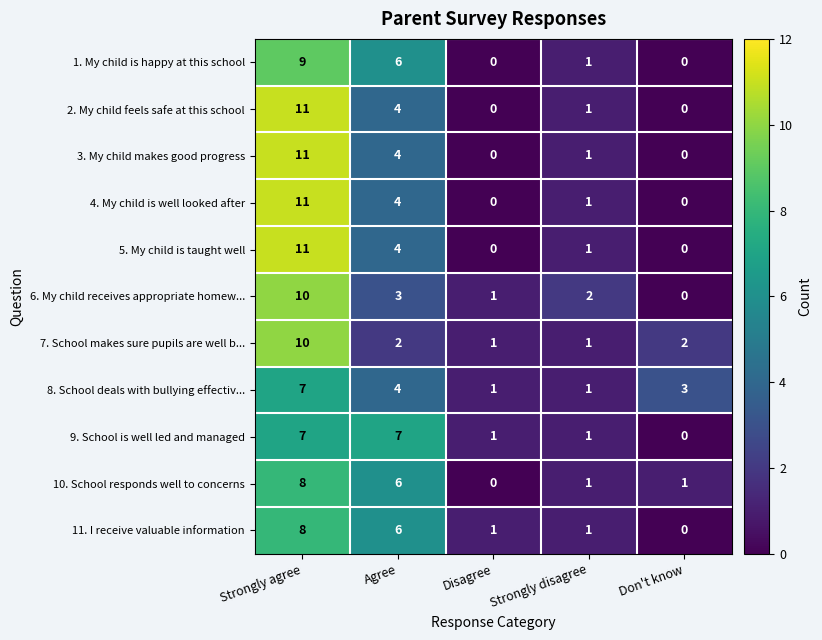

What is the difference between the second highest and second lowest values in the 5. My child is taught well series?

4